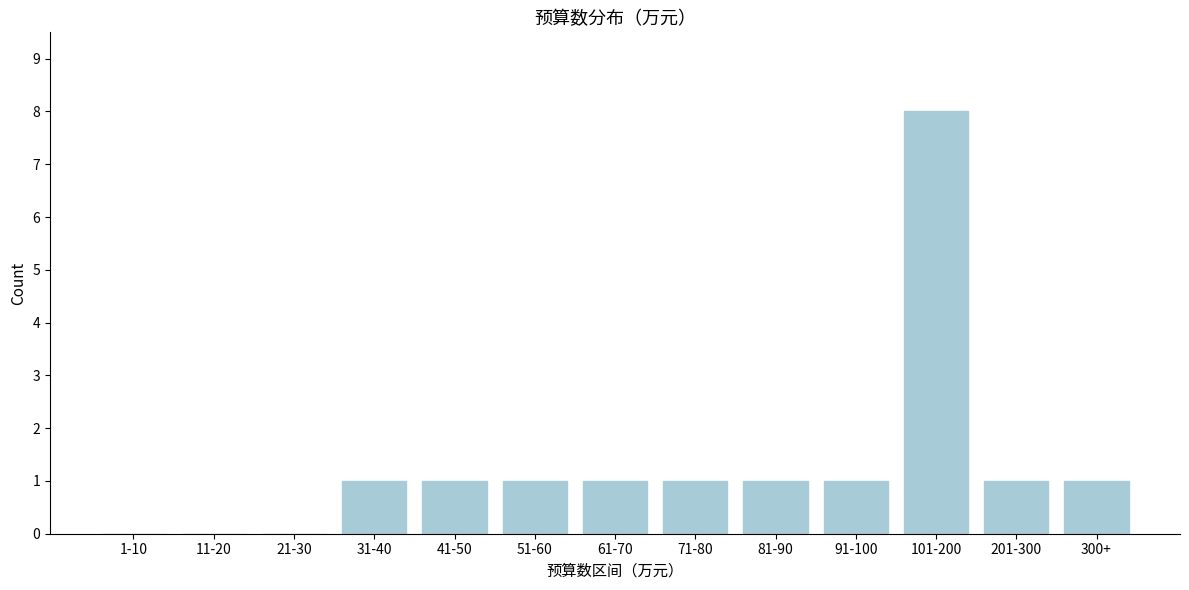

Reading left to right, list all the values displayed in this chart.

1-10=0	11-20=0	21-30=0	31-40=1	41-50=1	51-60=1	61-70=1	71-80=1	81-90=1	91-100=1	101-200=8	201-300=1	300+=1